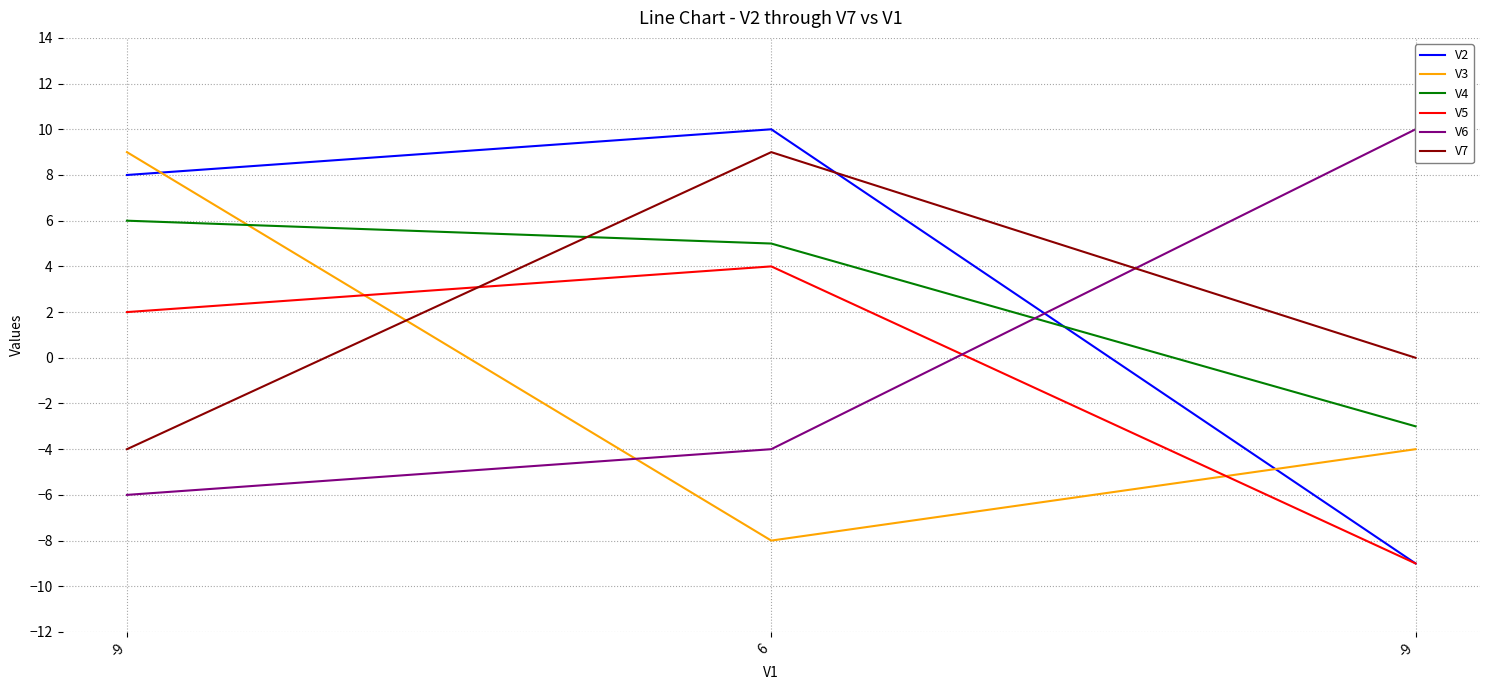

Reading left to right, transcribe all the data shown in this chart.

V2: -9=8	6=10	-9=-9
V3: -9=9	6=-8	-9=-4
V4: -9=6	6=5	-9=-3
V5: -9=2	6=4	-9=-9
V6: -9=-6	6=-4	-9=10
V7: -9=-4	6=9	-9=0